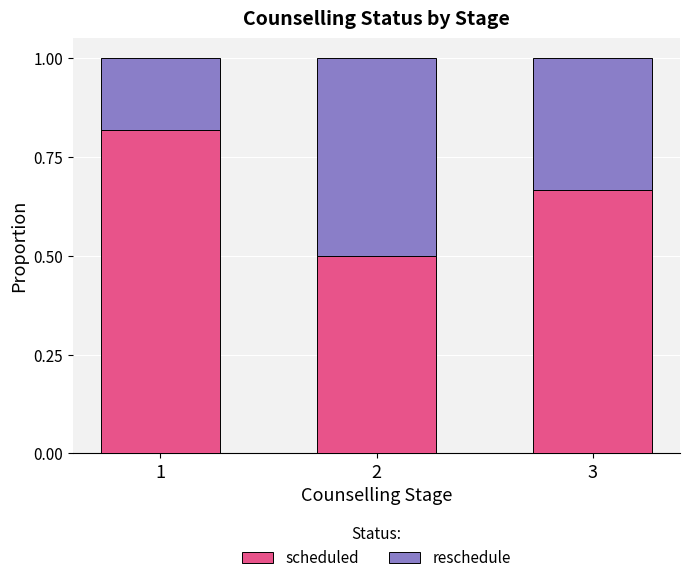

Does the chart contain any negative values?

No